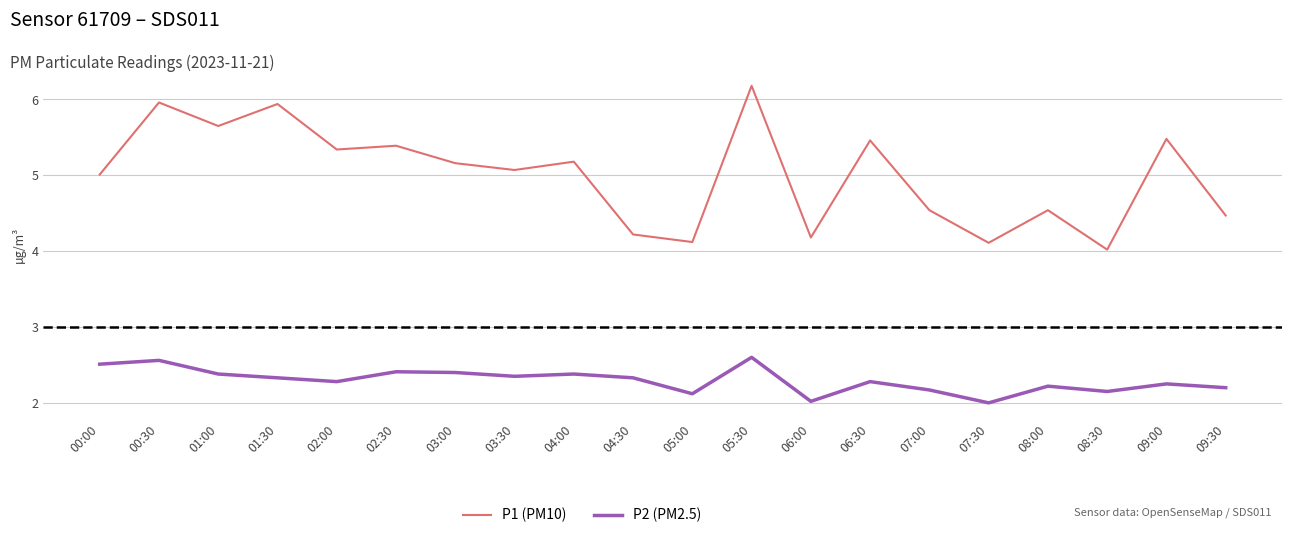

Does the chart display data point markers on the line(s)?

No